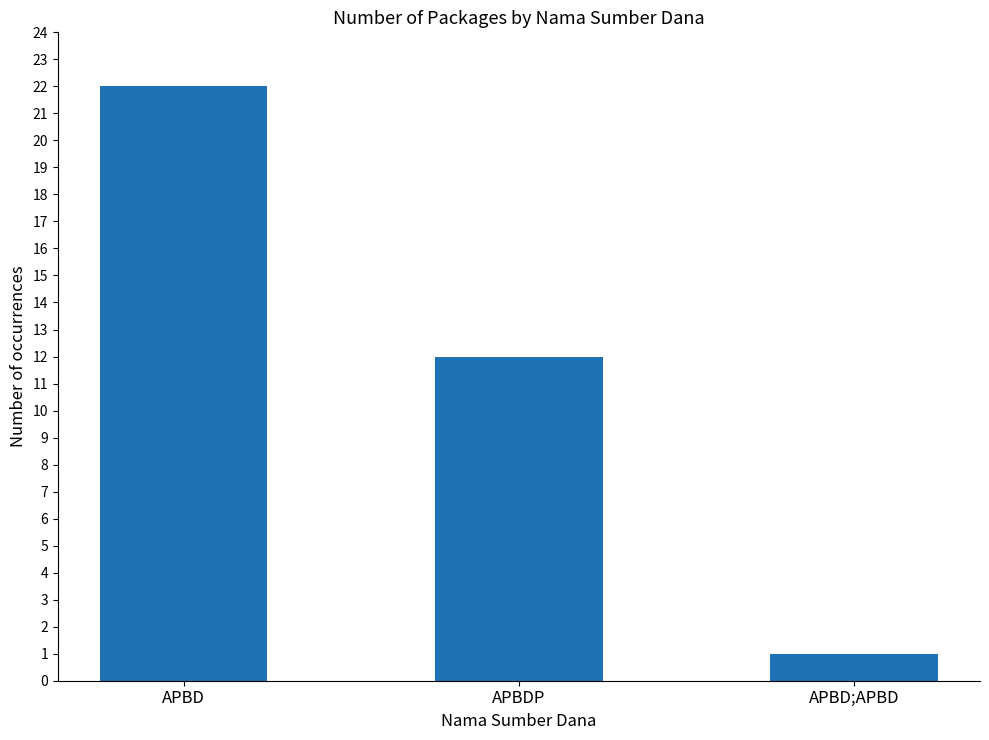

Reading right to left, extract all data points from this chart.

APBD;APBD=1	APBDP=12	APBD=22